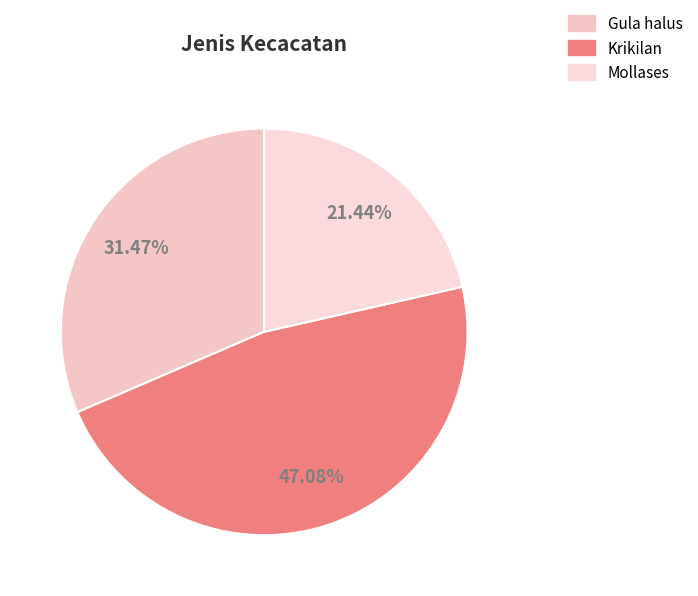

Which slice is the largest?

Krikilan